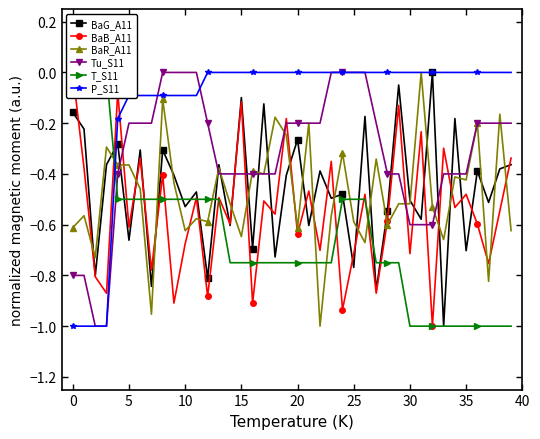

What is the difference between the Tu_S11 values at 30 and 19?

0.4